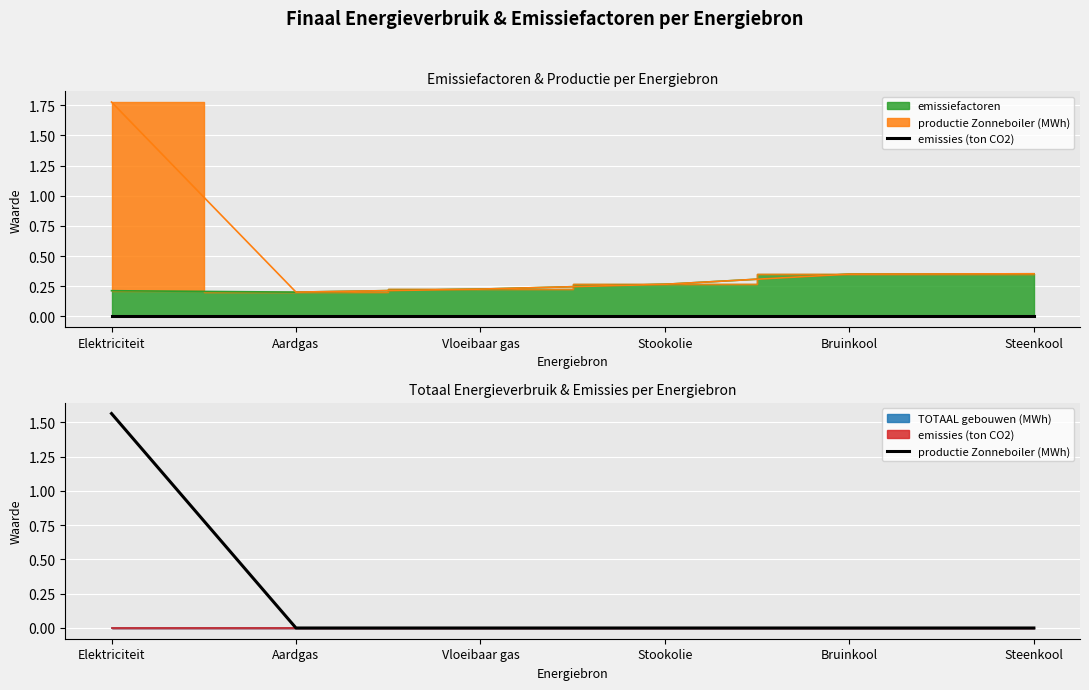

What position from the right is Stookolie?

3